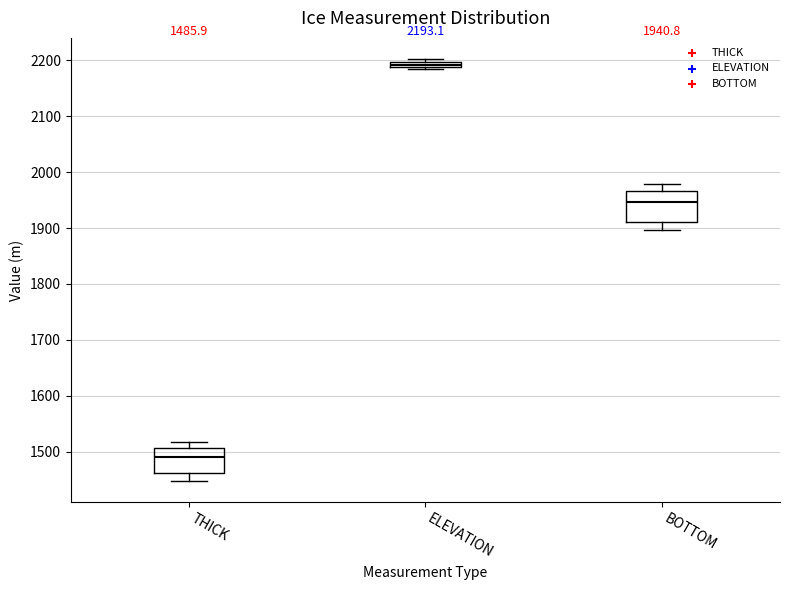

Which box has the highest median line?

ELEVATION